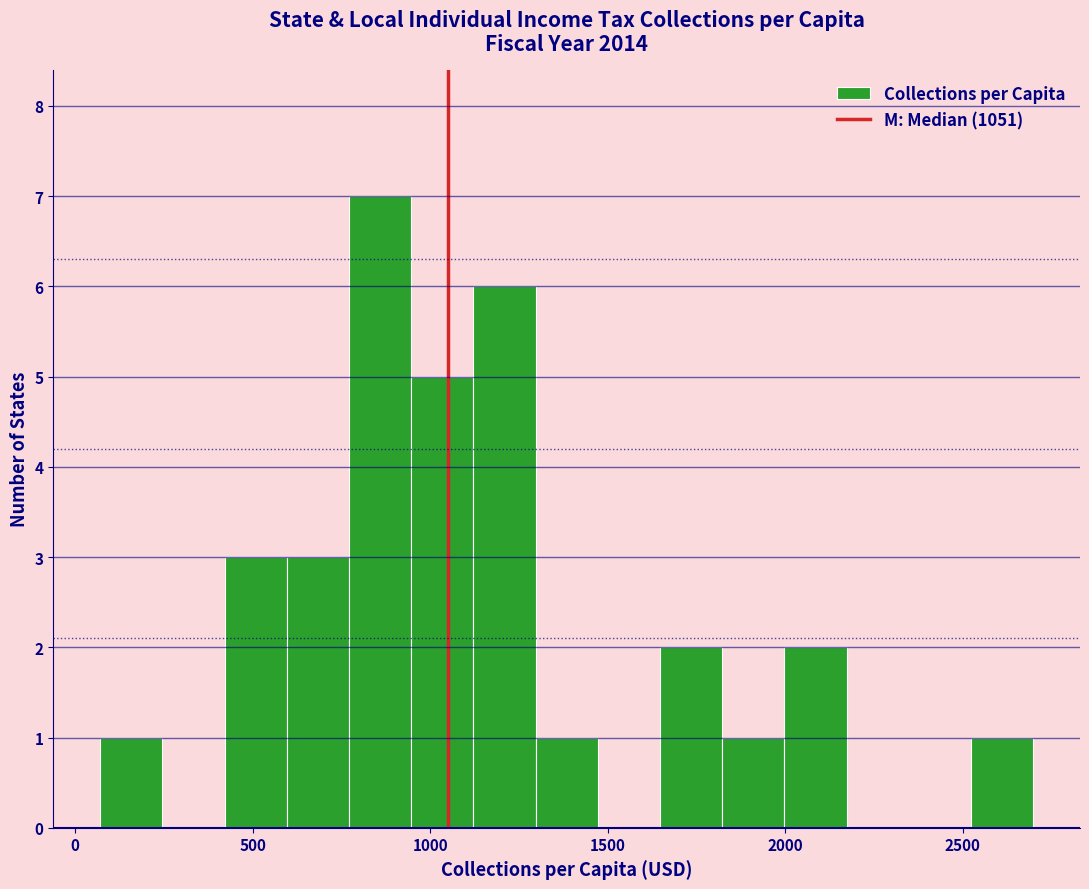

Around what value on the x-axis is the tallest bar? Give the approximate position of its centre, as read against the axis.

850